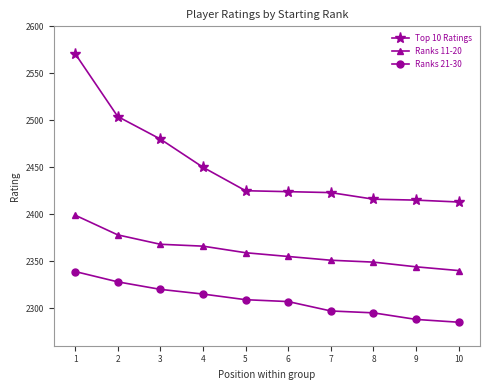

Is it true that Ranks 11-20 equals 752 at 10?

False